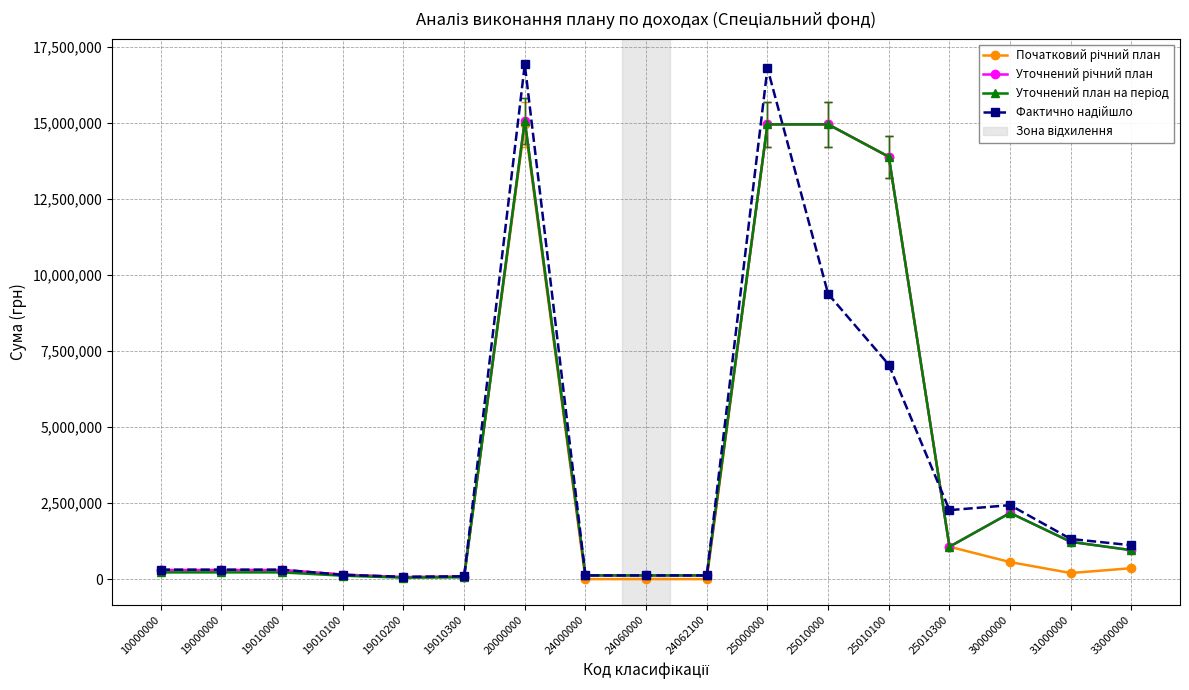

How many categories are shown in the chart?

17